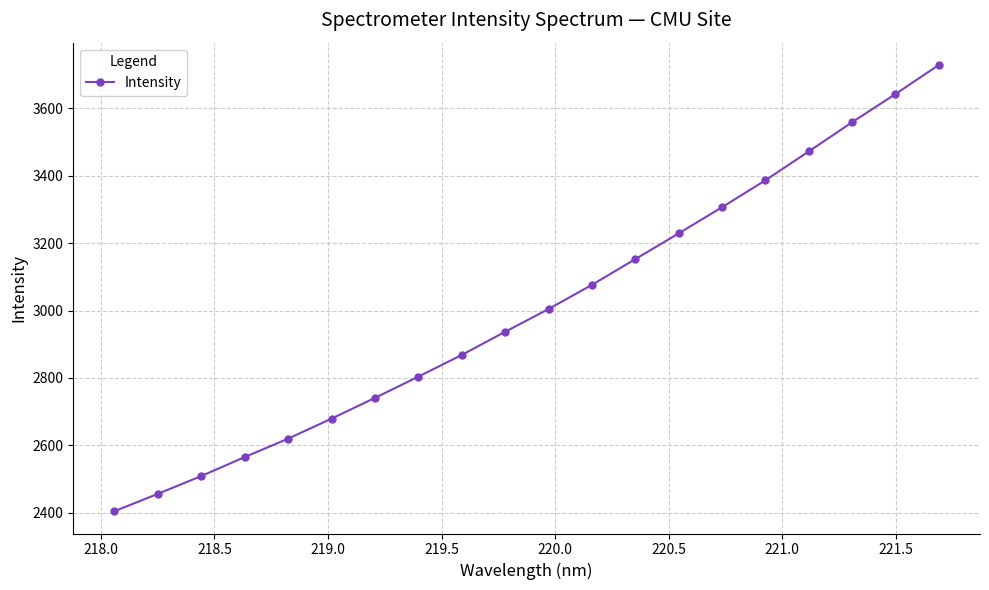

What is the sum of all values?

60139.7